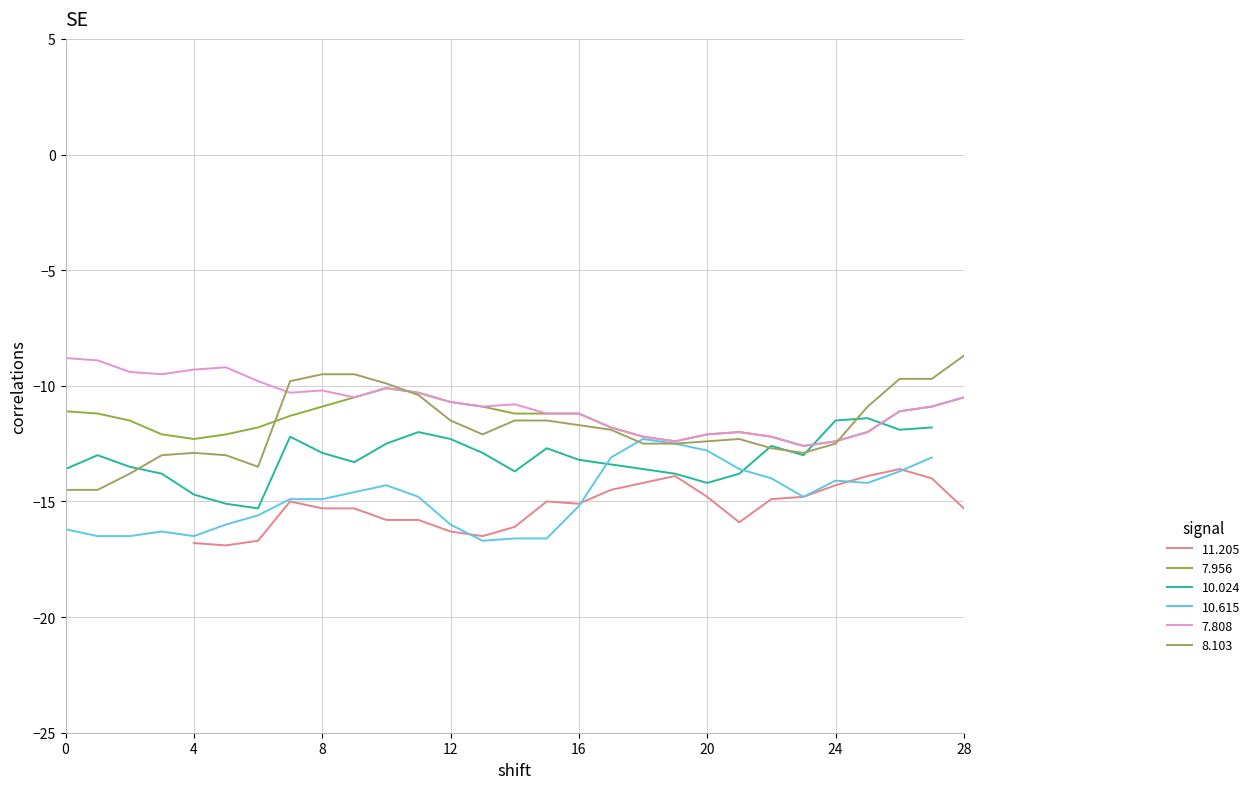

What is the minimum value for 7.808?

-12.6